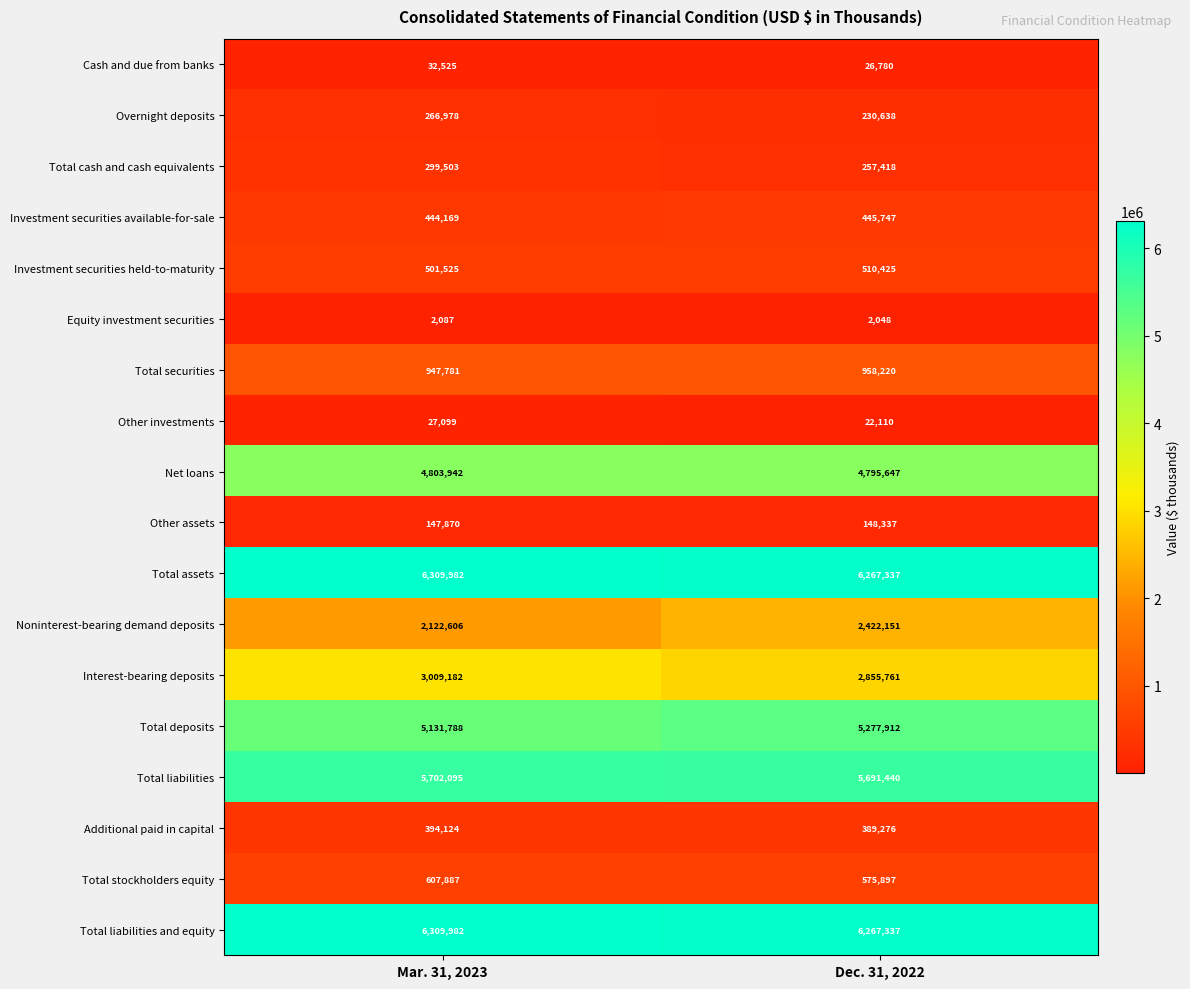

What is the difference between the highest and lowest values at Mar. 31, 2023?

6307895